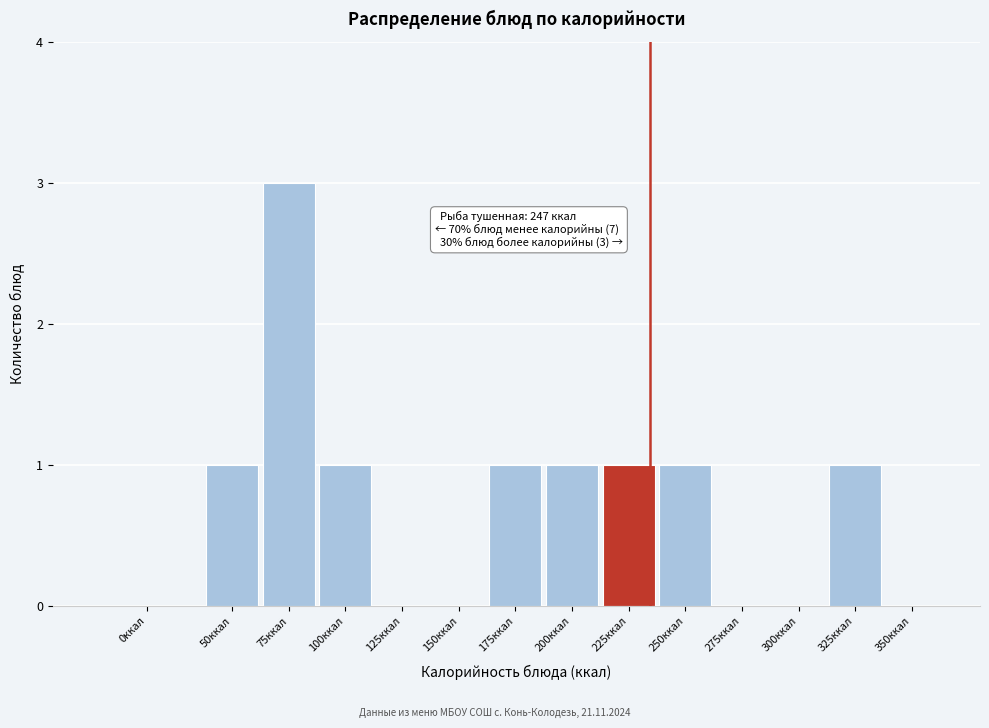

Reading left to right, what are all the values shown in this chart?

0ккал=0	50ккал=1	75ккал=3	100ккал=1	125ккал=0	150ккал=0	175ккал=1	200ккал=1	225ккал=1	250ккал=1	275ккал=0	300ккал=0	325ккал=1	350ккал=0